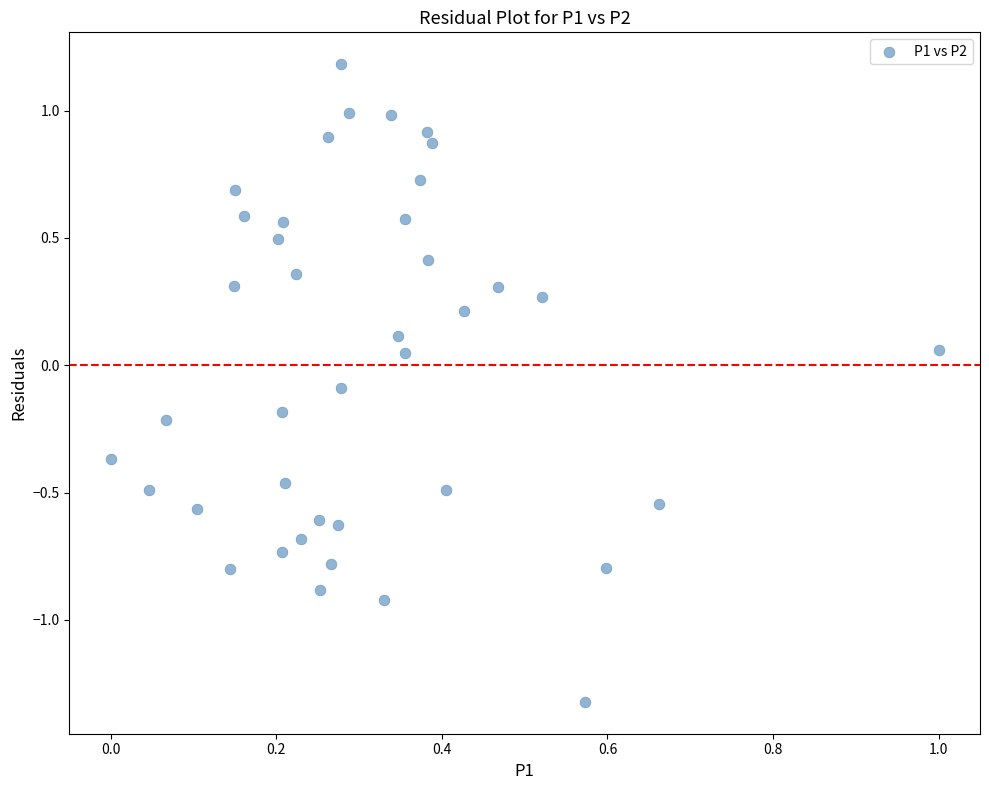

What is the range of Y values (max minus min)?

2.5